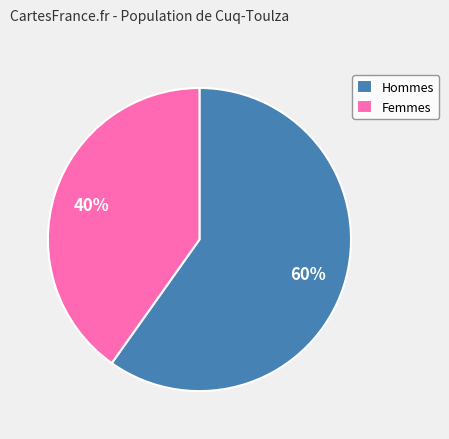

Count the number of slices in the pie.

2